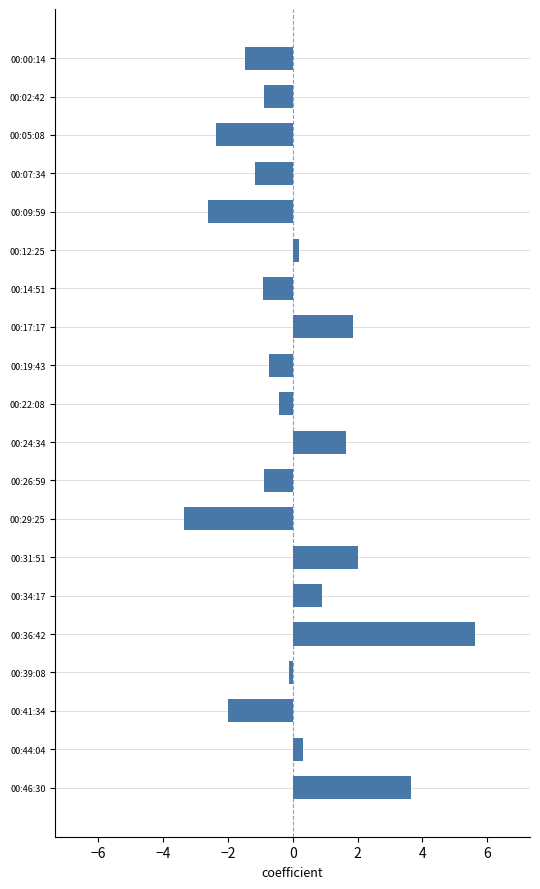

Is it true that the value at 00:26:59 is -0.4?

False